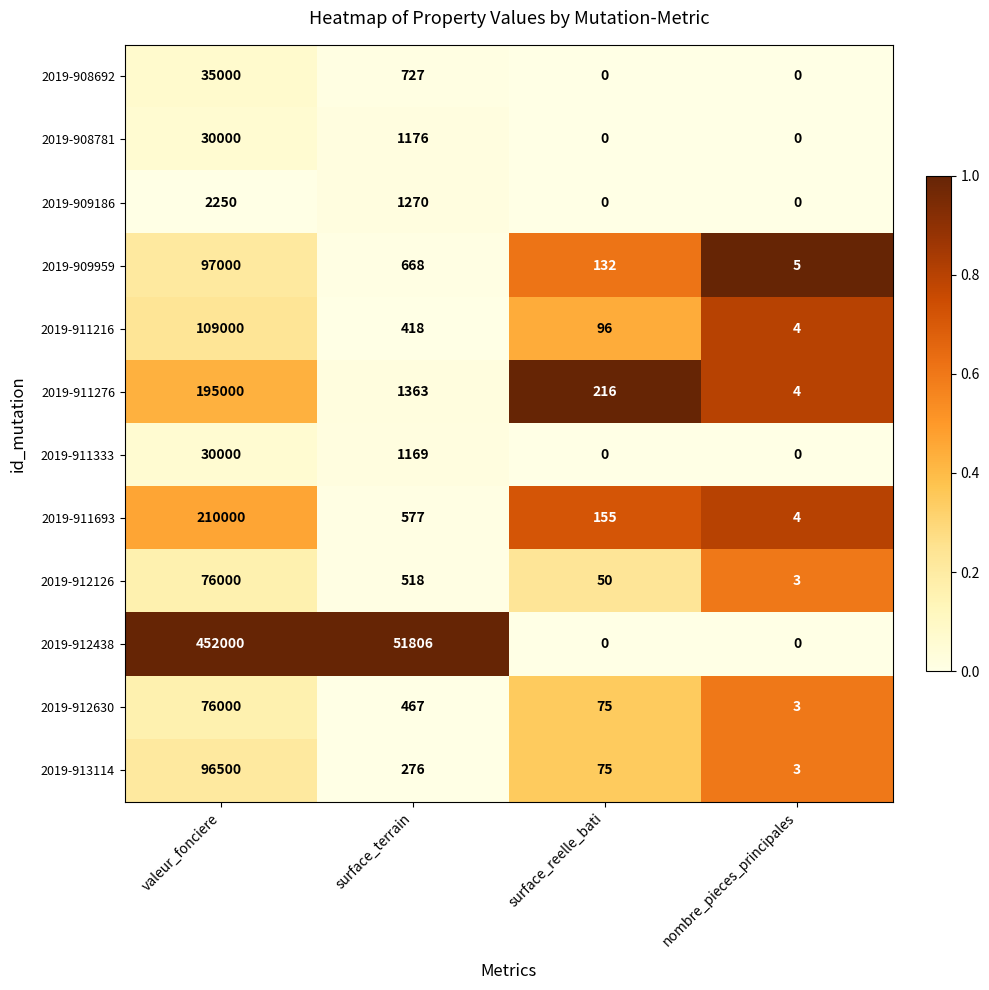

The 2019-912126 series shows 3 at nombre_pieces_principales. True or false?

True